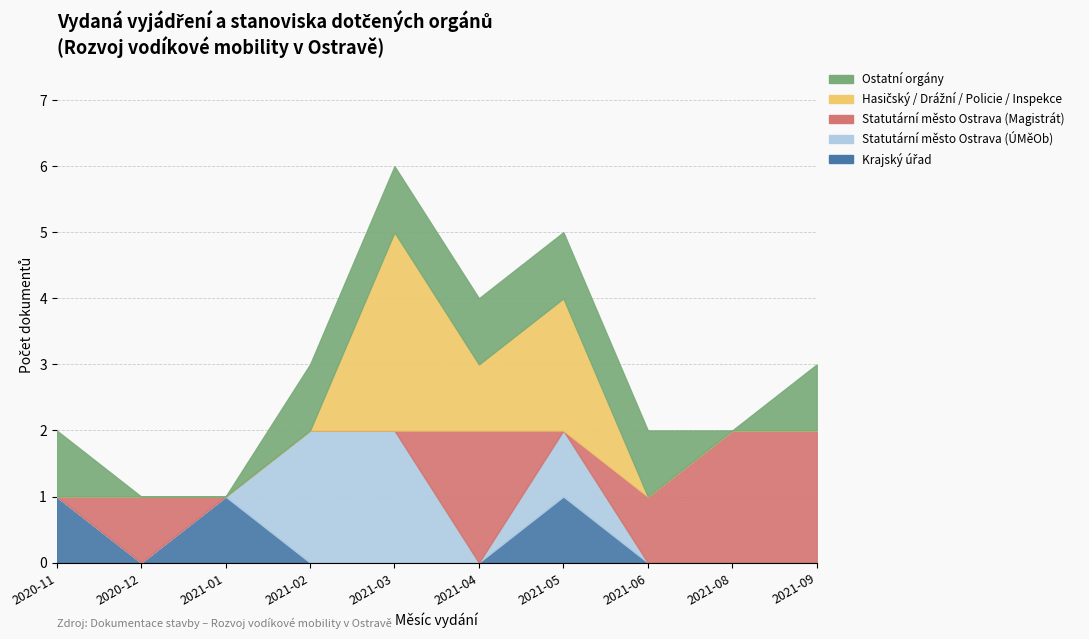

How many interior local peaks does the Statutární město Ostrava (ÚMěOb) series have?

1